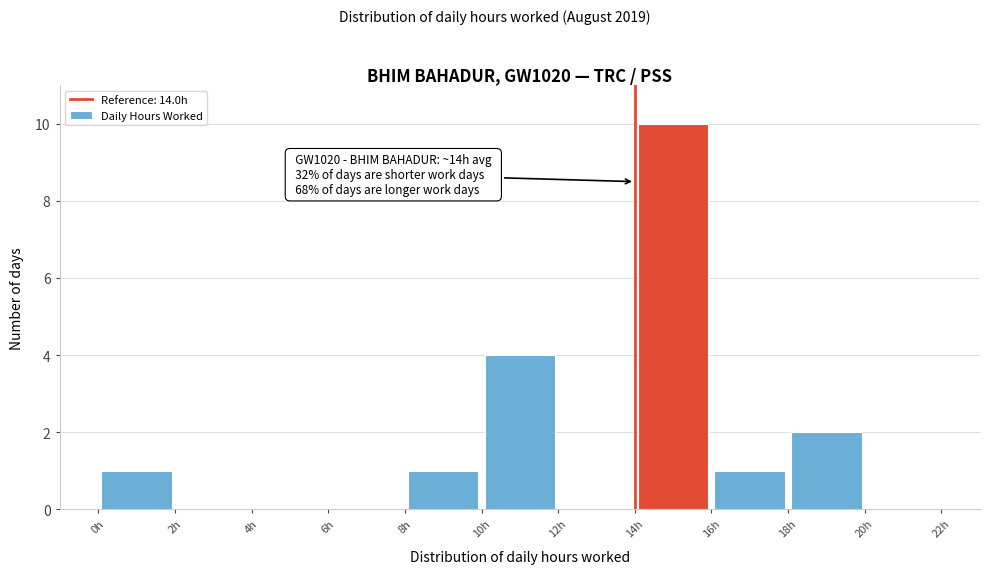

Over which range of the x-axis is the bar tallest?

14 to 16